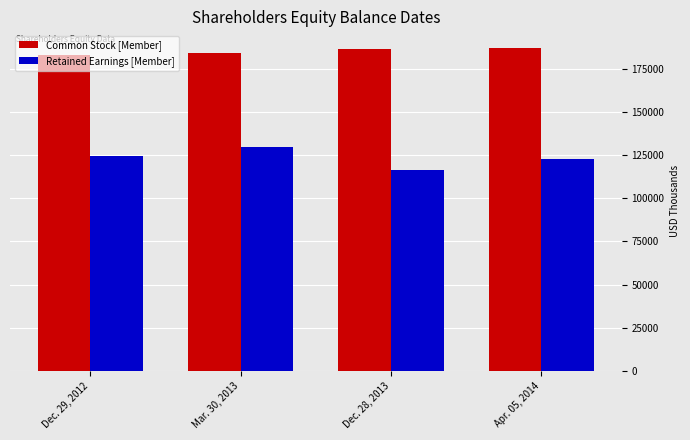

The value of Common Stock [Member] at Dec. 28, 2013 is 120856. True or false?

False